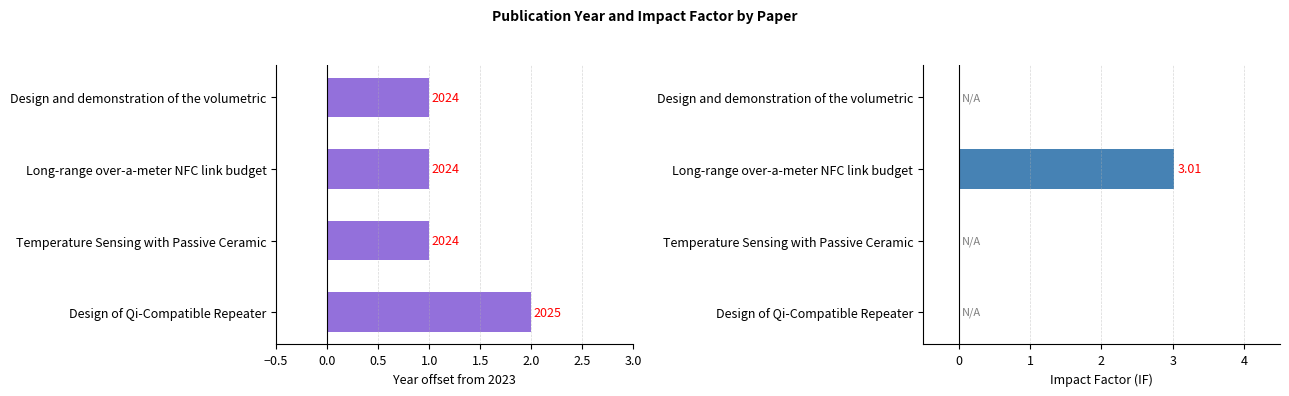

What is the minimum value for Year (offset from 2023)?

1.0